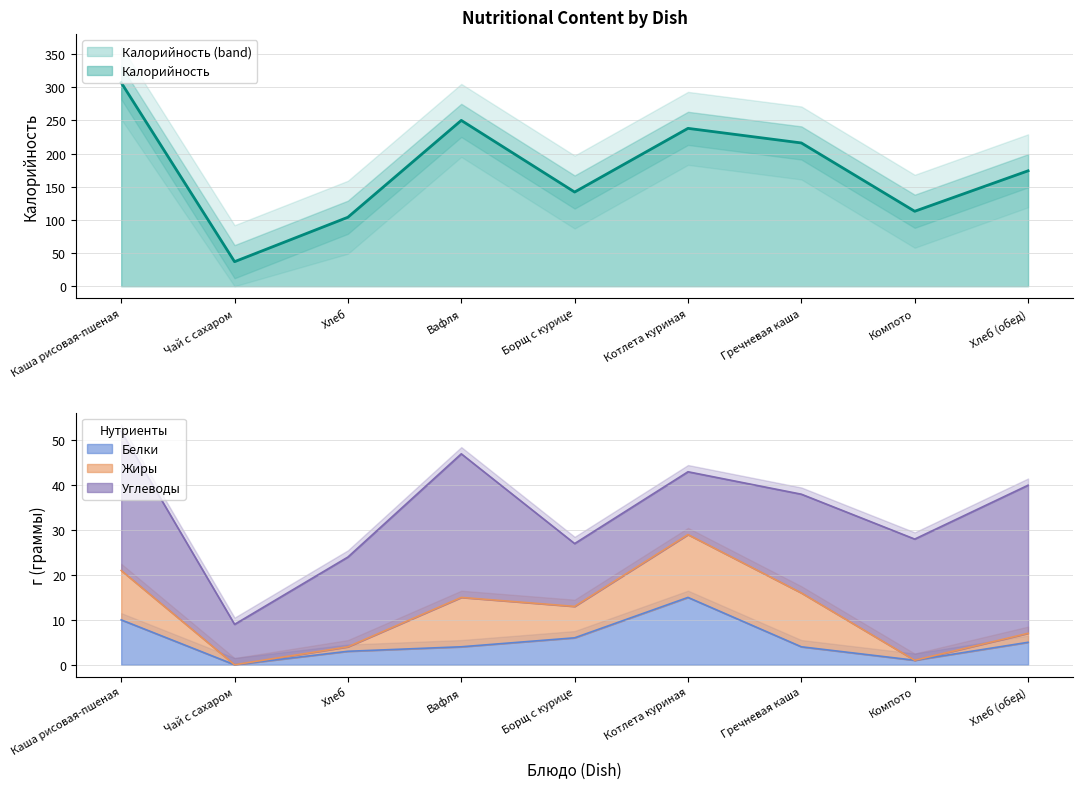

True or false: Калорийность has a value of 307 at Каша рисовая-пшеная.

True